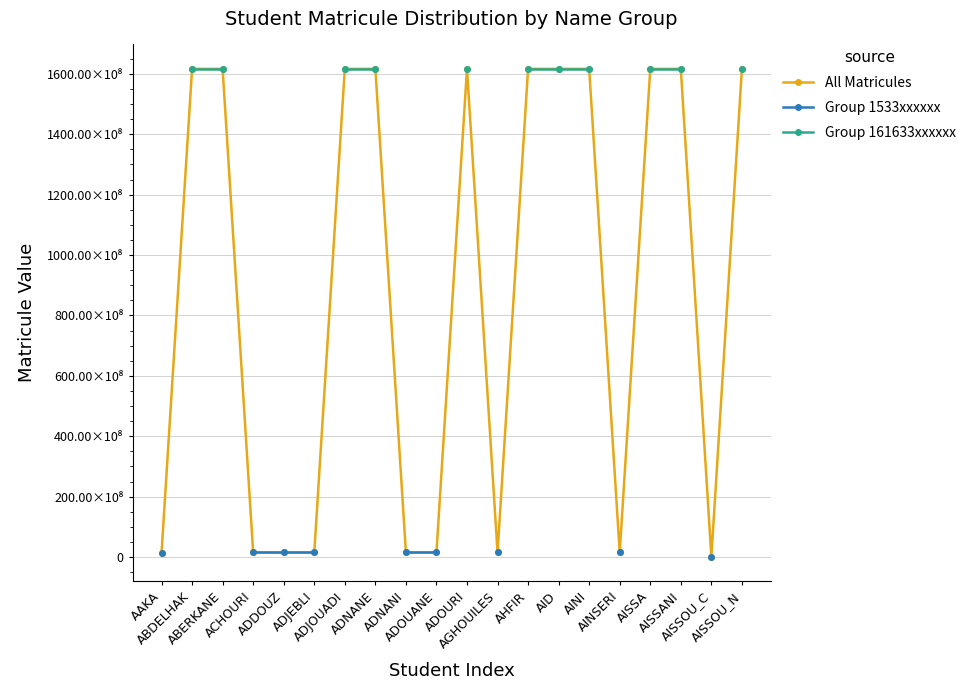

In All Matricules, how many points are higher than both neighbors (excluding endpoints)?

7